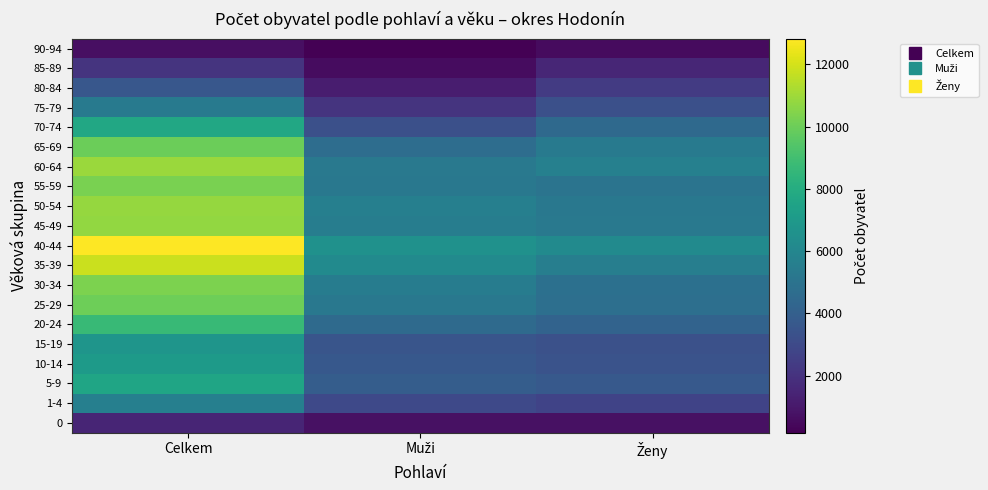

What is the maximum value shown in the chart?

12822